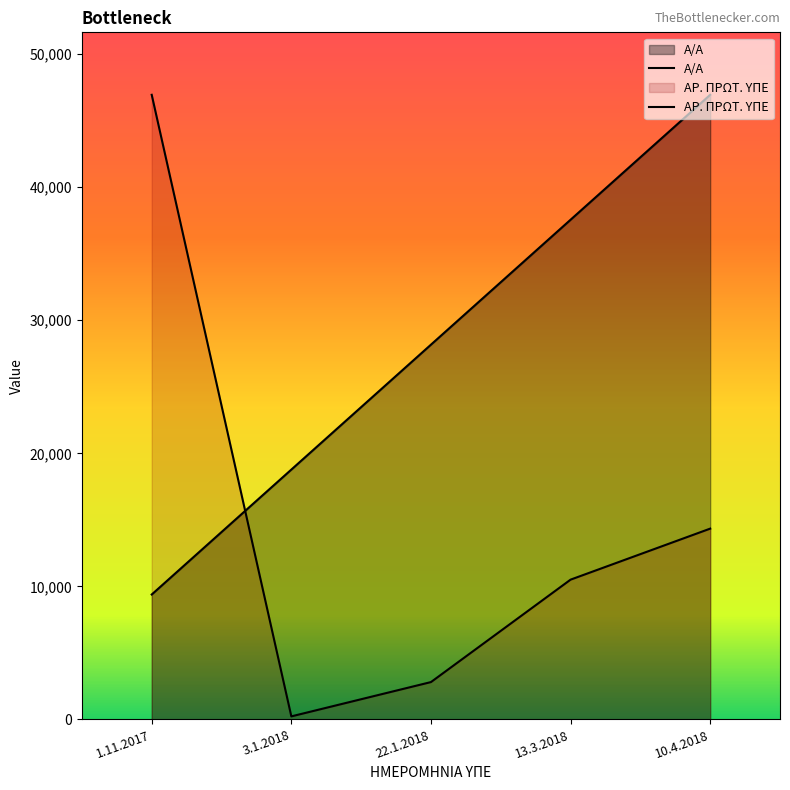

True or false: ΑΡ. ΠΡΩΤ. ΥΠΕ has more than 1 points higher than both neighbors.

False